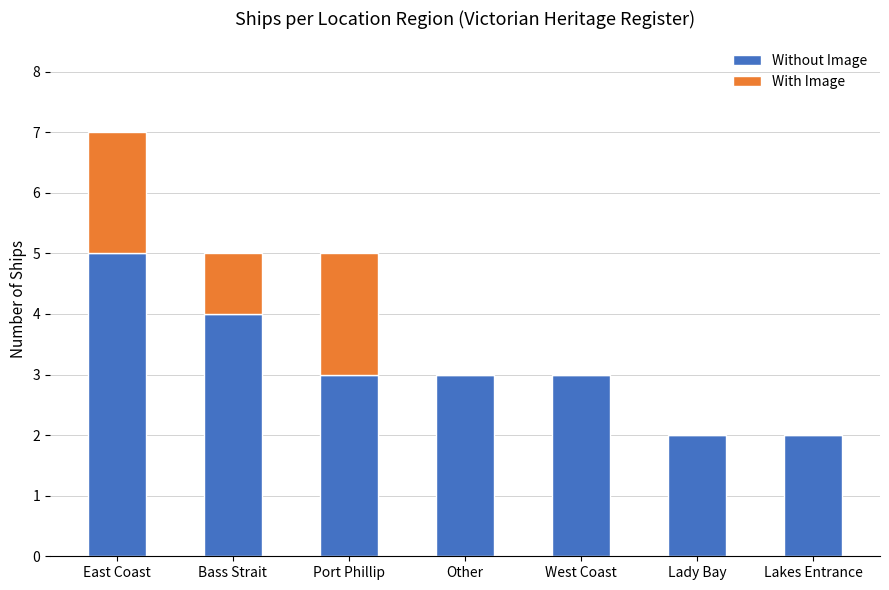

Reading left to right, list the values for the Without Image series.

East Coast=5	Bass Strait=4	Port Phillip=3	Other=3	West Coast=3	Lady Bay=2	Lakes Entrance=2